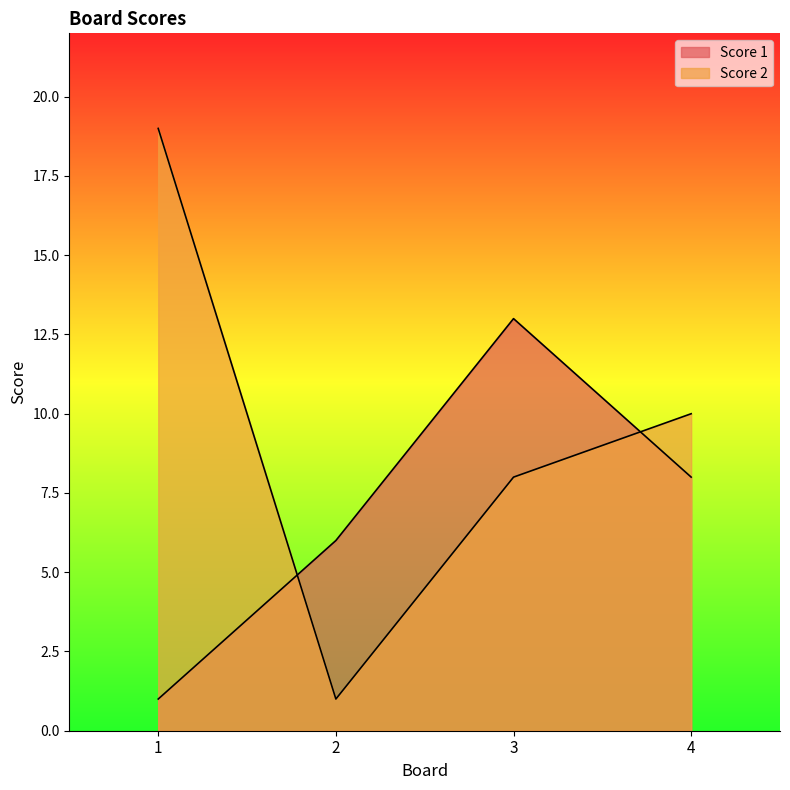

How many values in the Score 1 series are below 8?

2